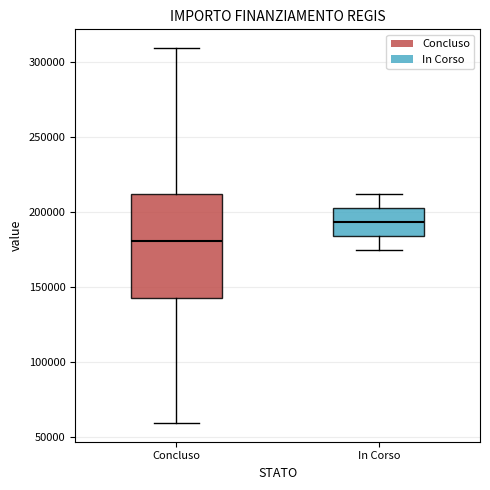

Which box's median line is the lowest?

Concluso